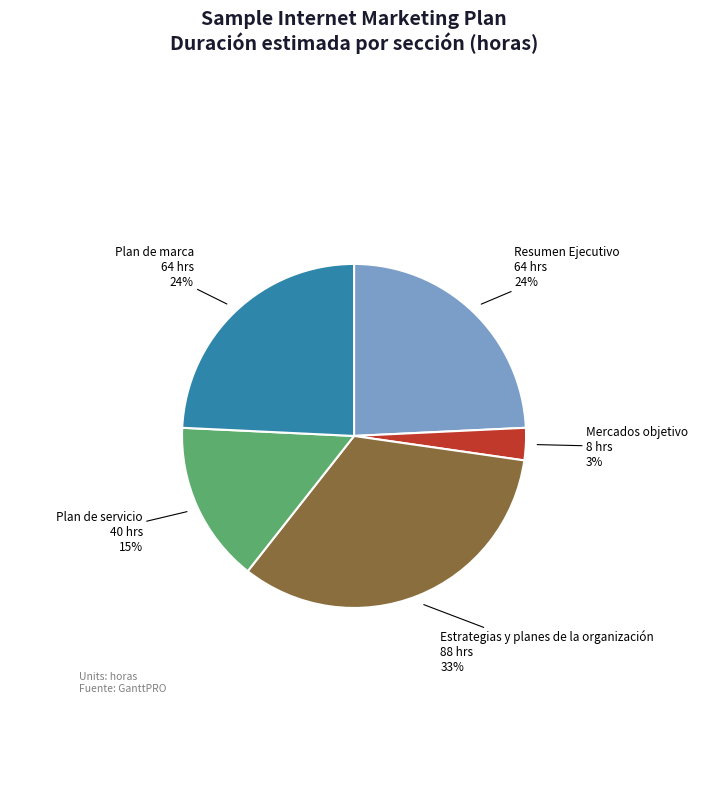

To the nearest percent, what is the combined percentage of Plan de servicio and Plan de marca?

39%